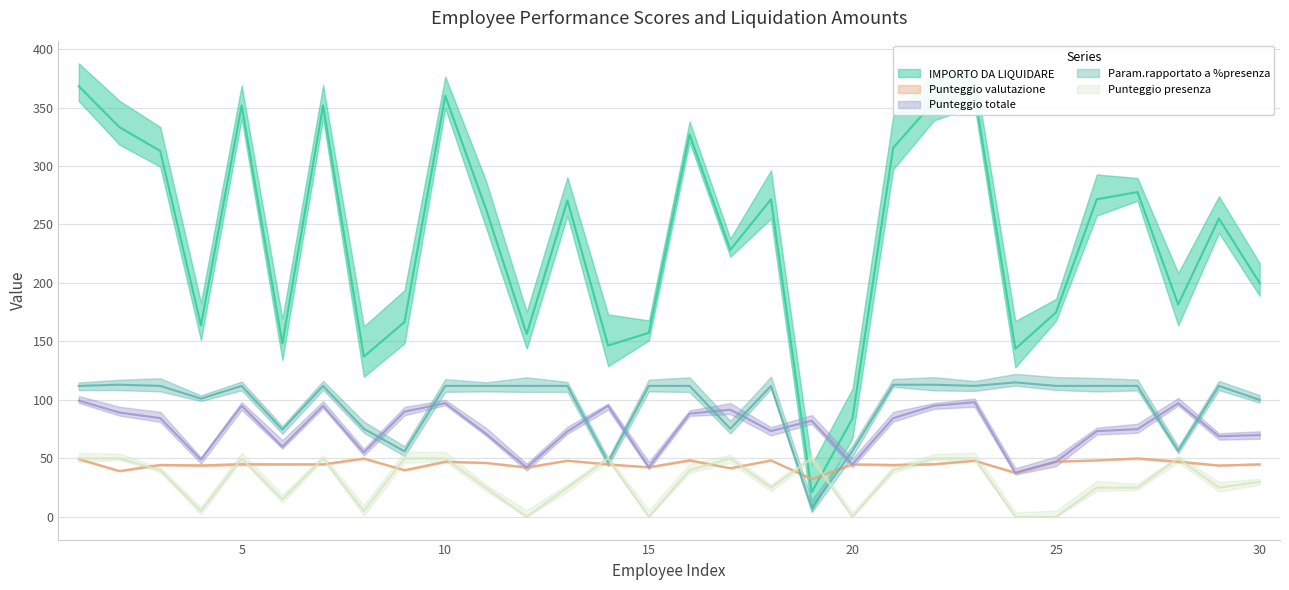

Which has a higher value, 25 or 14?

25